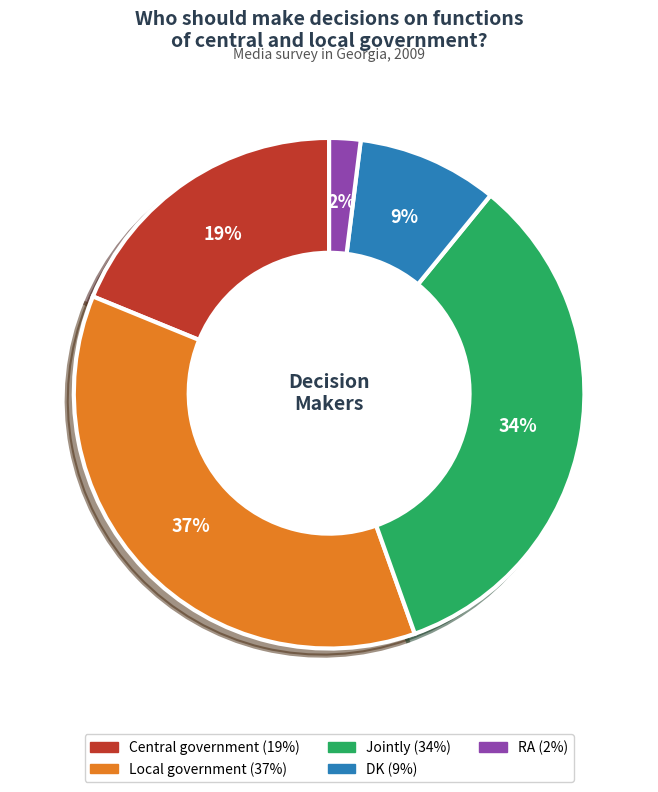

The RA slice represents 2% of the pie. True or false?

True